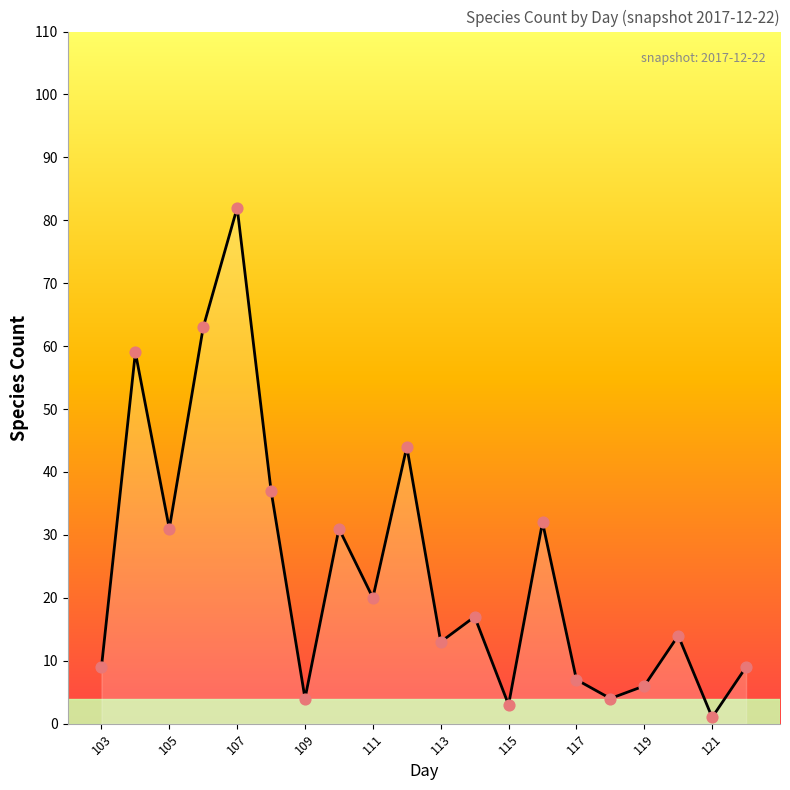

What is the greatest value displayed?

82